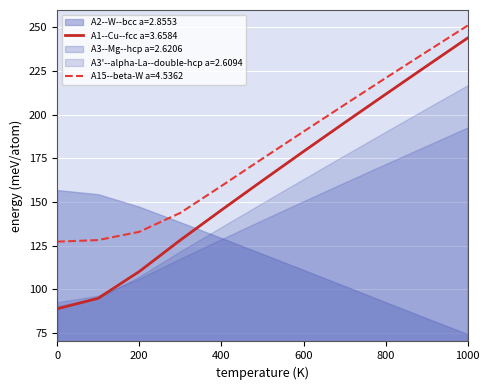

Which has a higher value, 1000 or 800?

1000